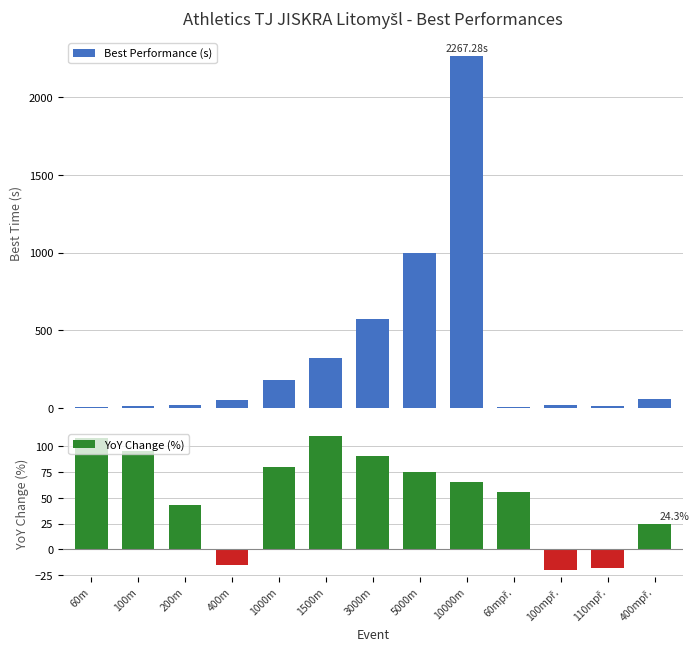

What is the difference between the maximum and minimum values in the Best Performance (s) series?

2260.0